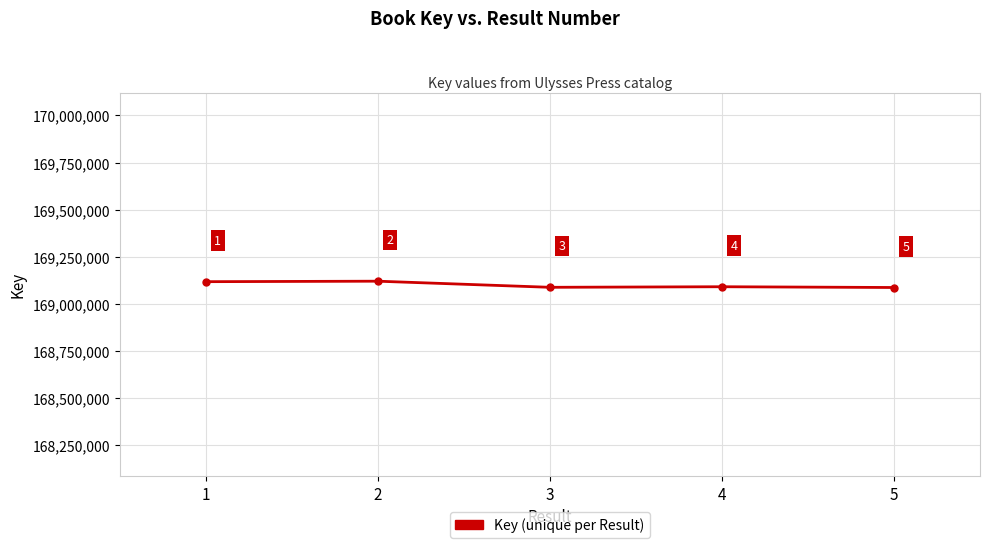

What is the change in value from 2 to 3?

-32433